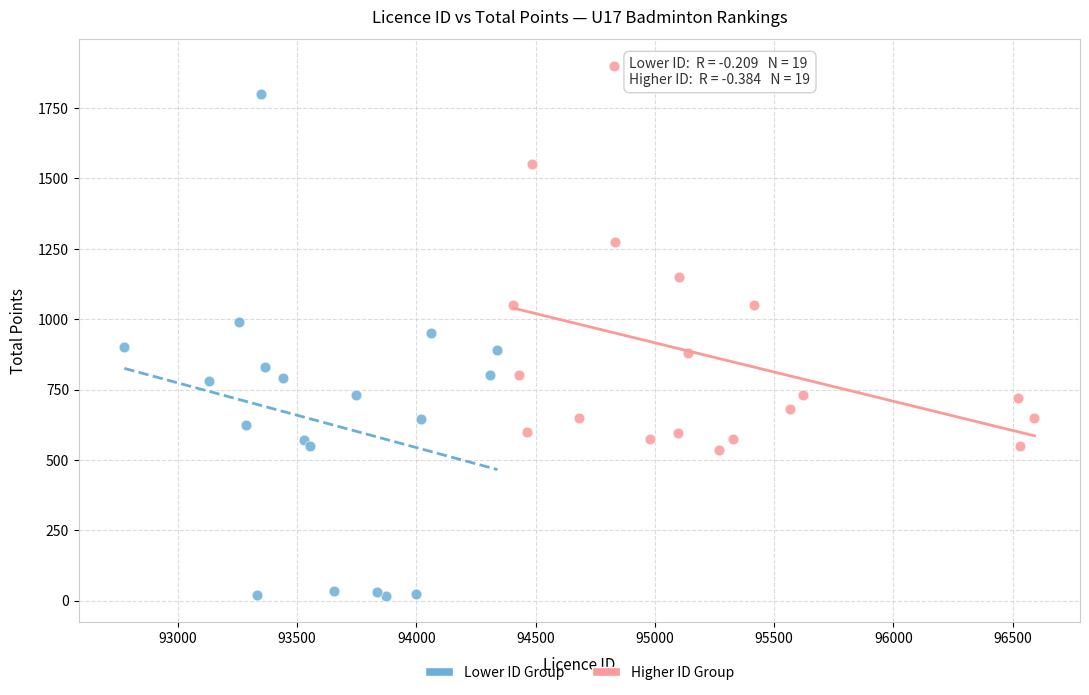

Which series contains the lowest Y value?

Lower ID Group